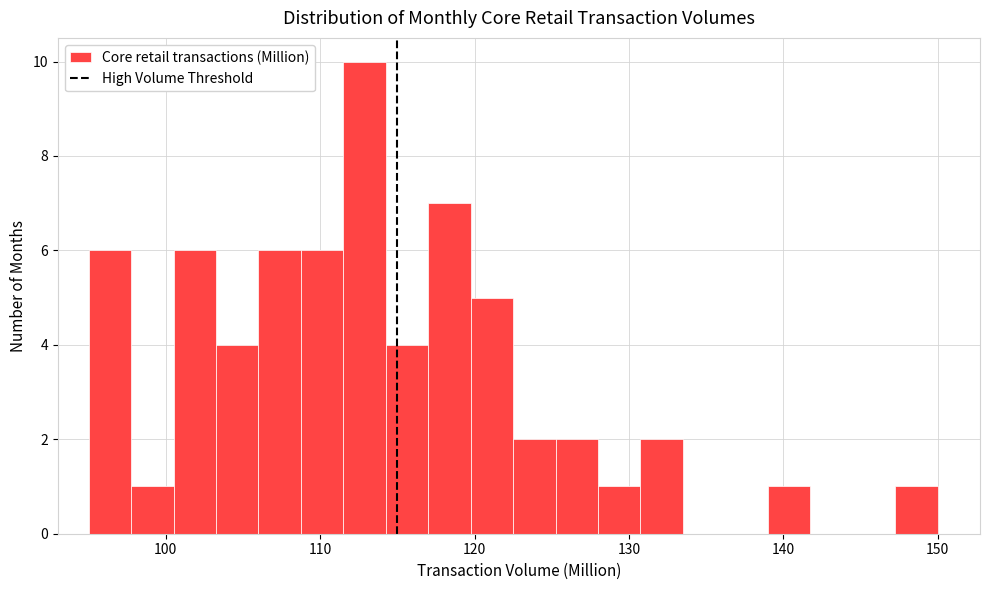

Read against the x-axis, roughly where is the centre of the tallest bar?

113